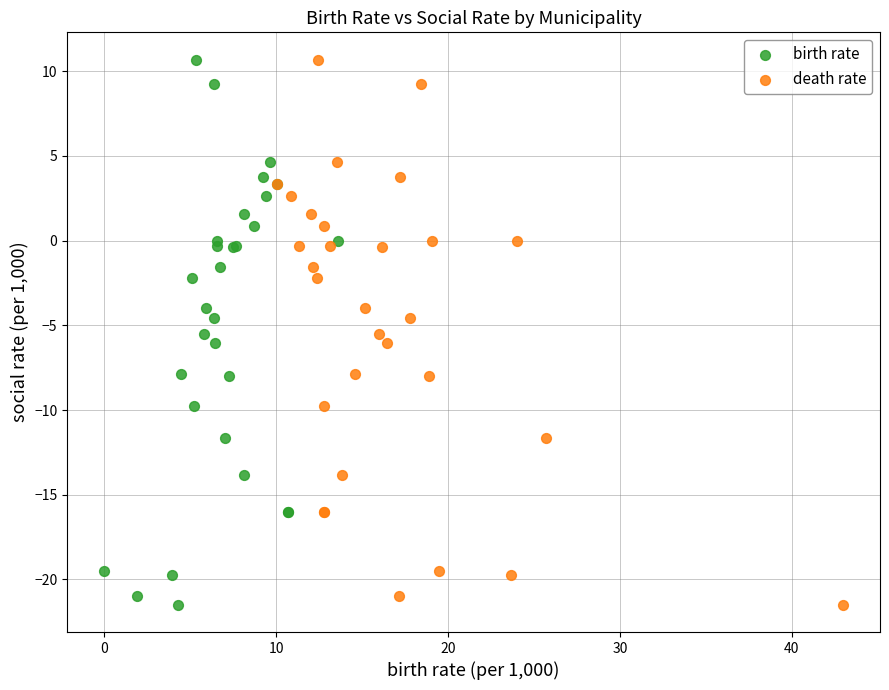

What are all the series names shown in the legend?

birth rate, death rate